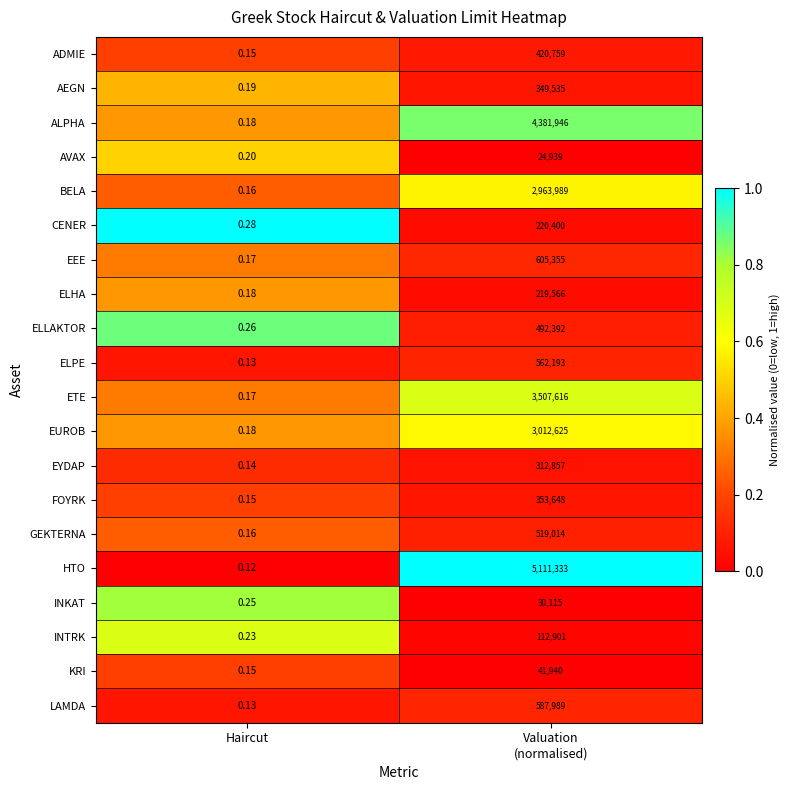

Which series has the largest total across all categories?

HTO